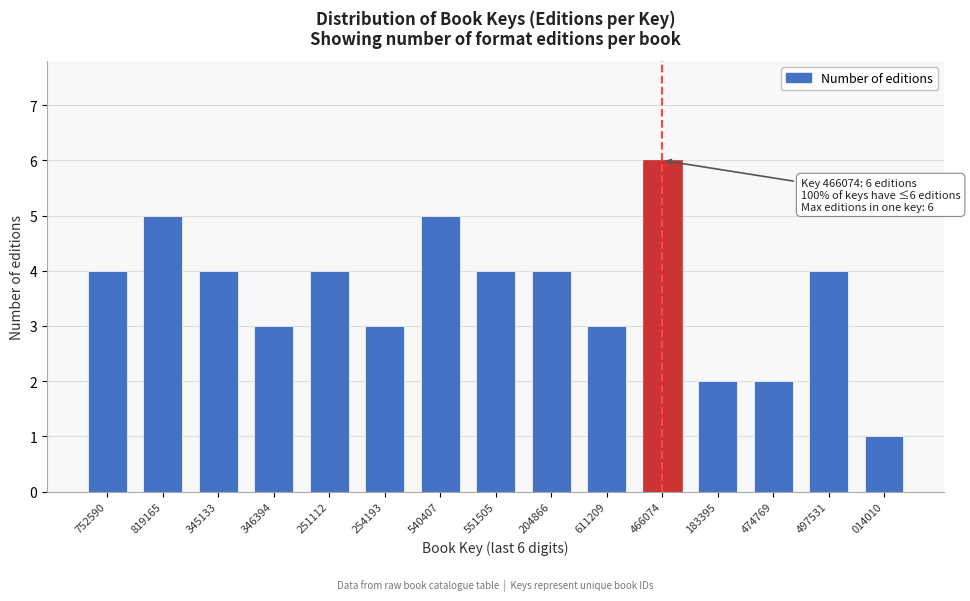

Reading left to right, extract all data points from this chart.

4	5	4	3	4	3	5	4	4	3	6	2	2	4	1